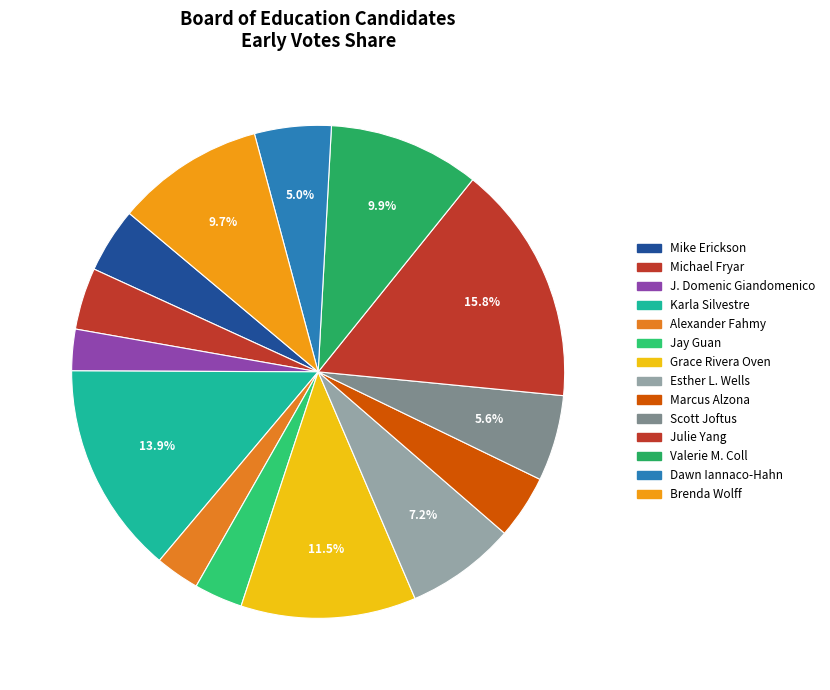

Does Karla Silvestre account for over 50% of the chart?

No